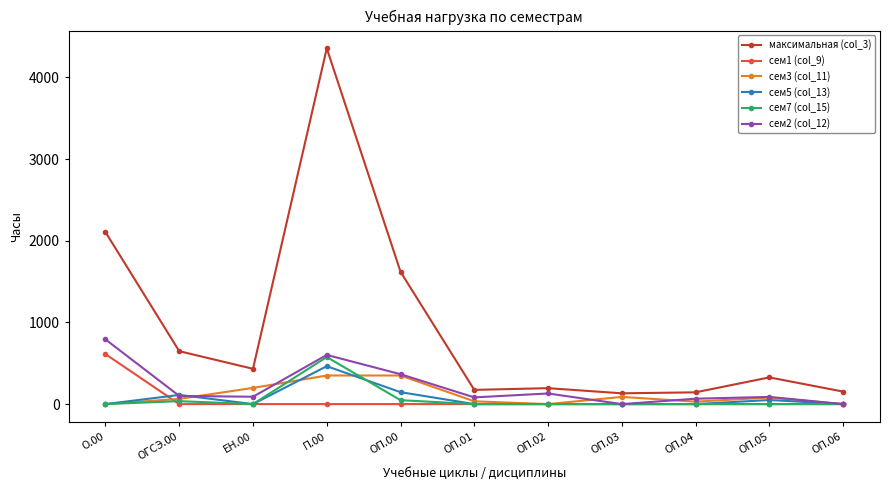

What is the maximum value shown in the chart?

4356